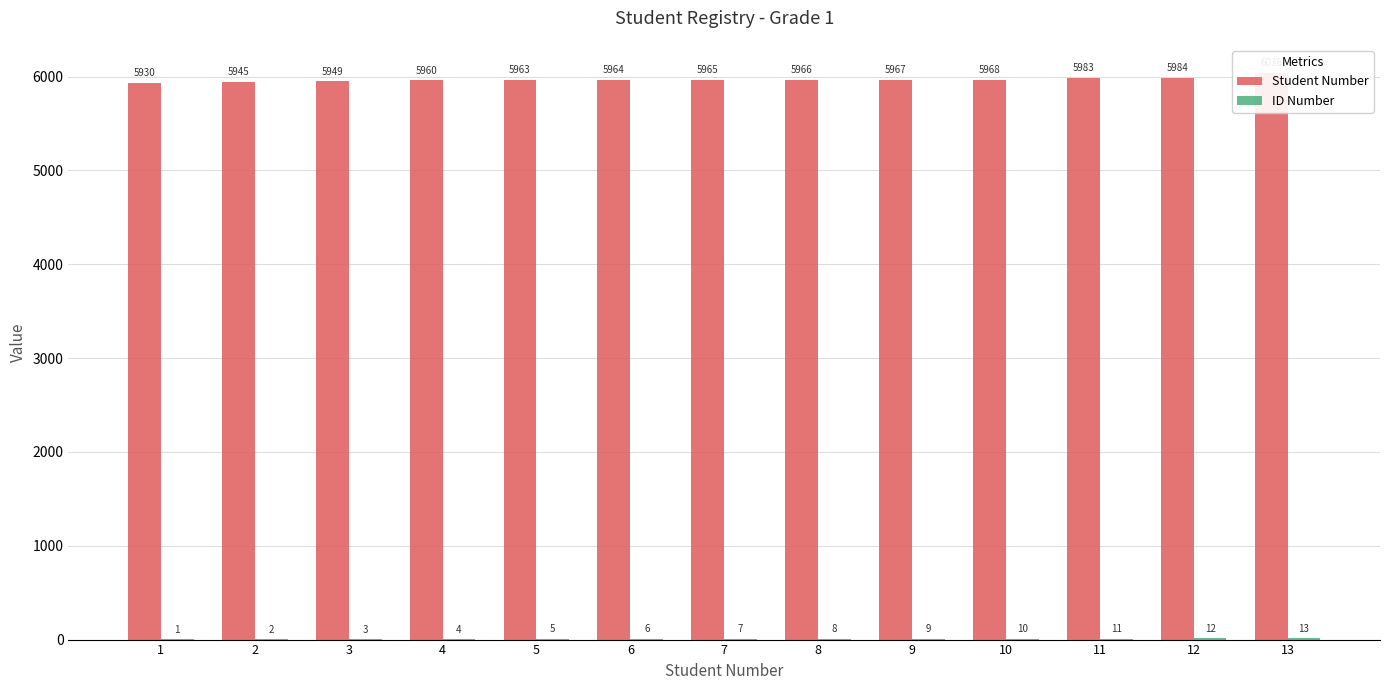

Which series has the widest spread of values?

Student Number